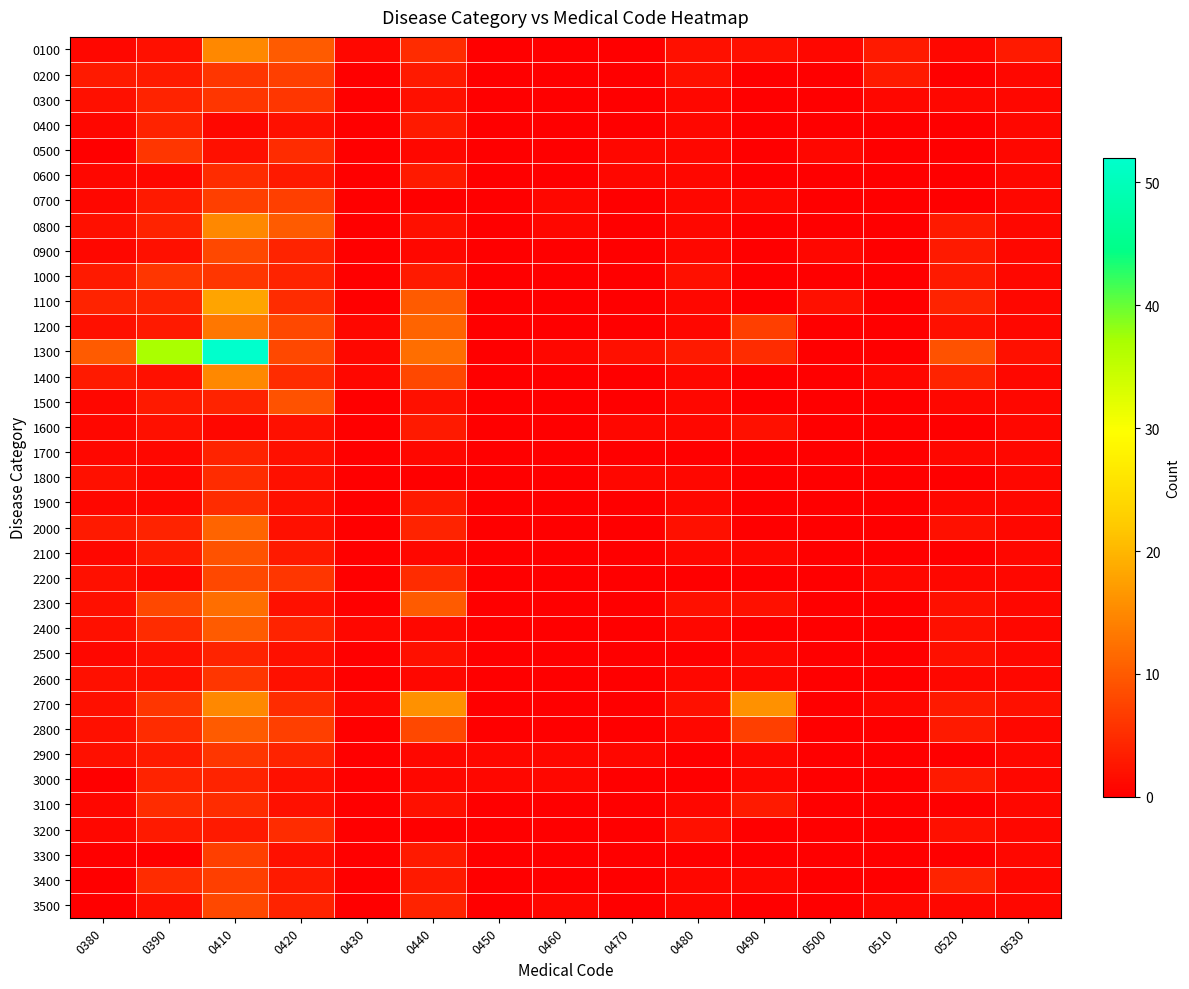

What is the total value across all series at 0510?

11